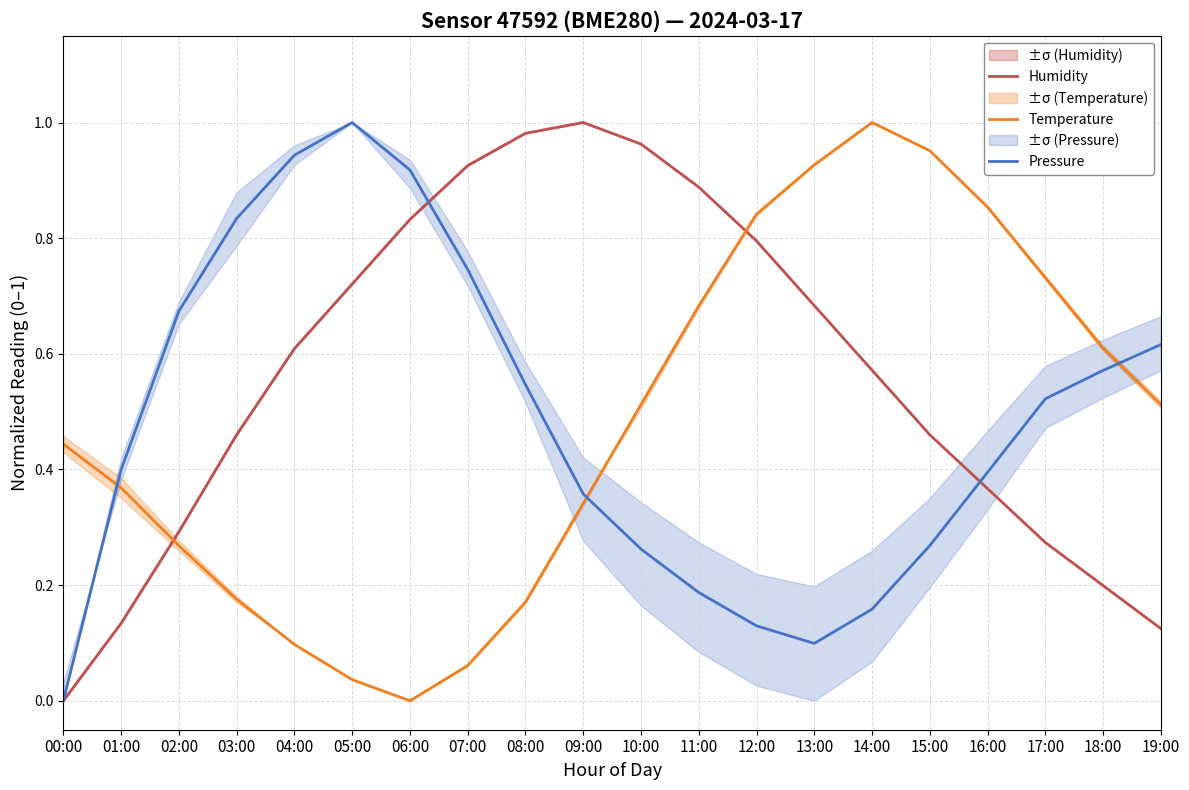

What is the average value of the Humidity series?

0.6